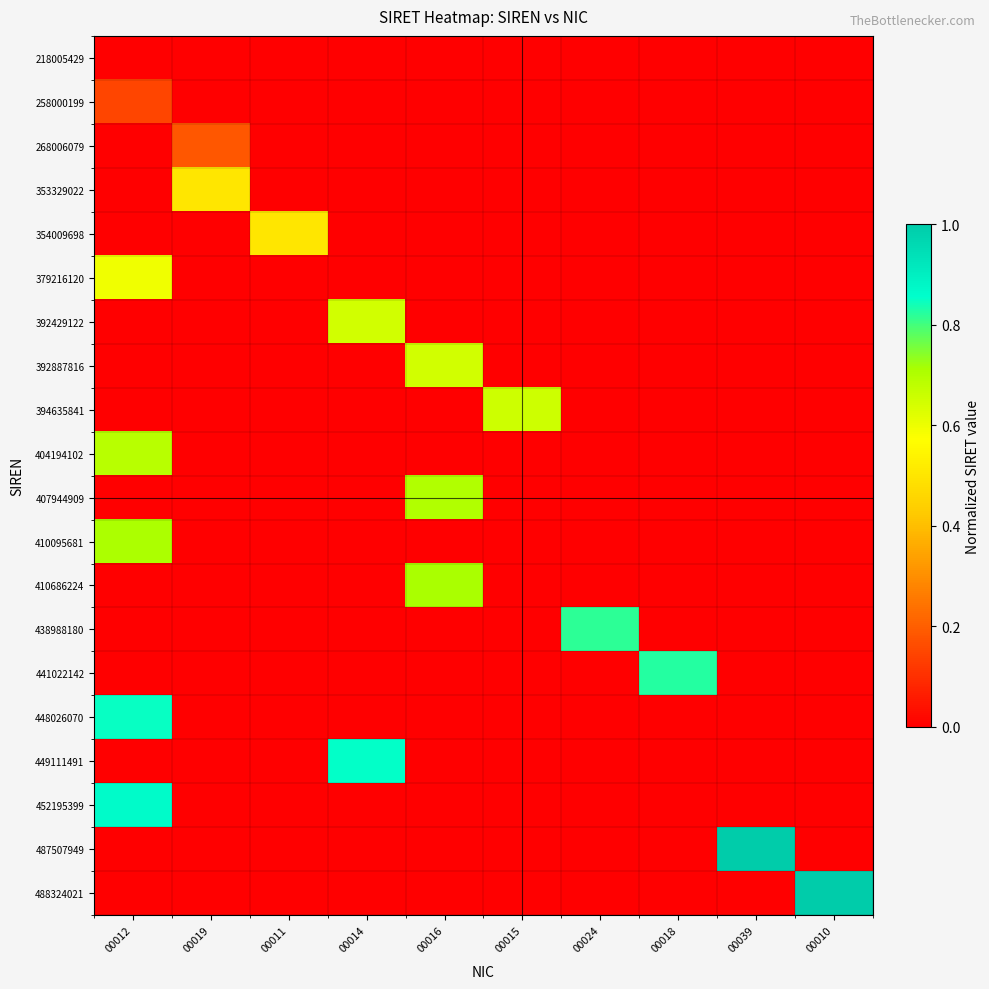

Which series has the largest range (max minus min)?

488324021